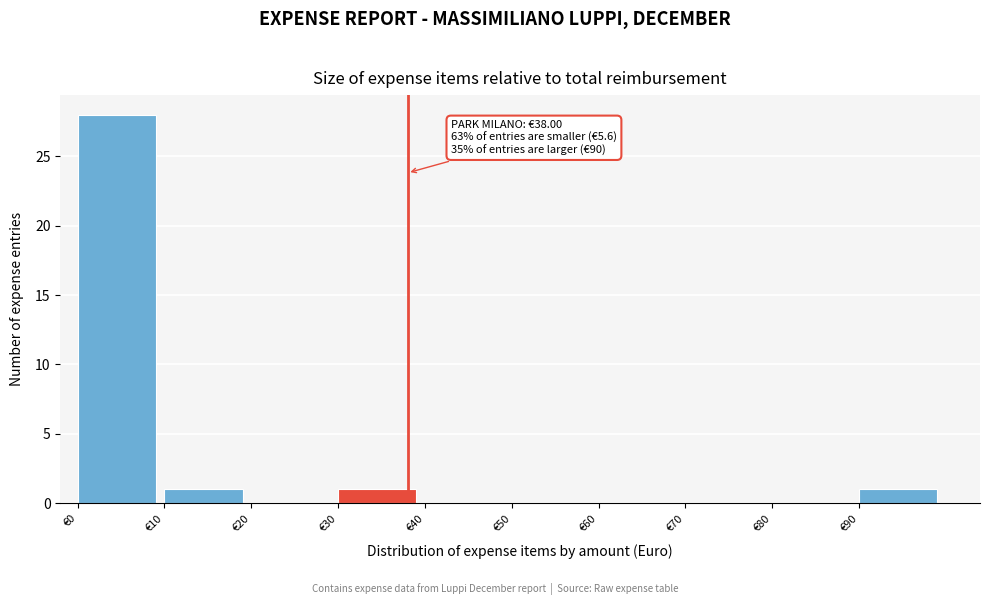

Over which range of the x-axis is the bar tallest?

0 to 10